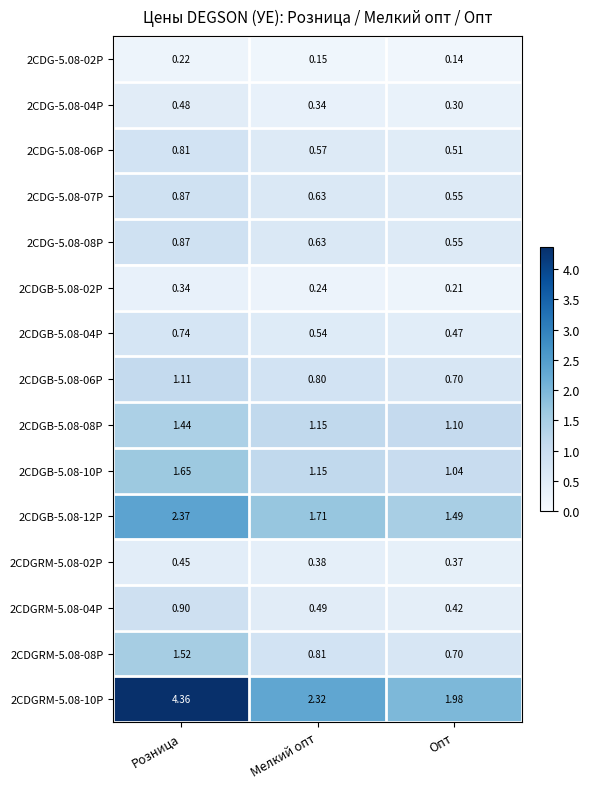

Rank the categories by 2CDGRM-5.08-10P value from lowest to highest.

Опт, Мелкий опт, Розница